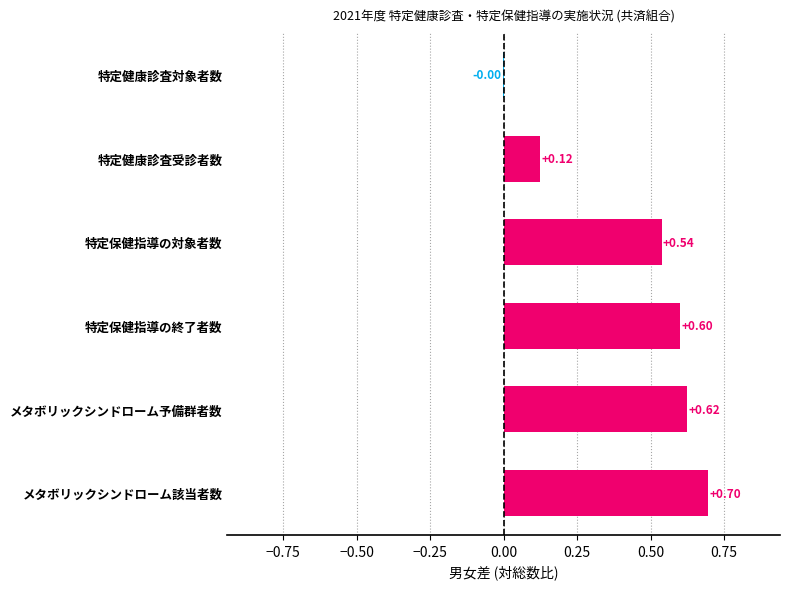

How many series are shown in this chart?

1